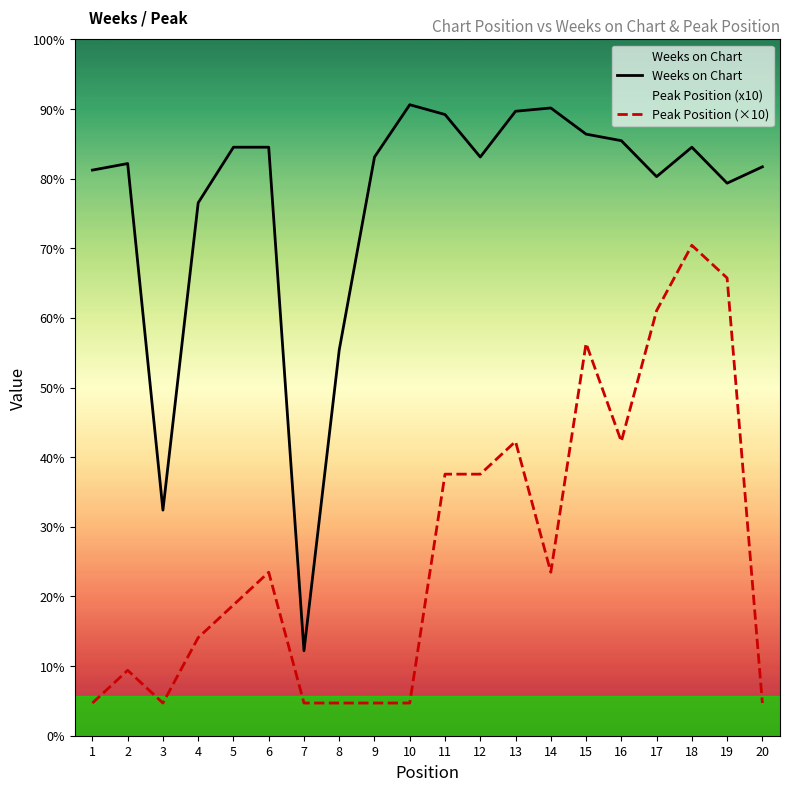

Which category has the lowest value in the Weeks on Chart series?

7